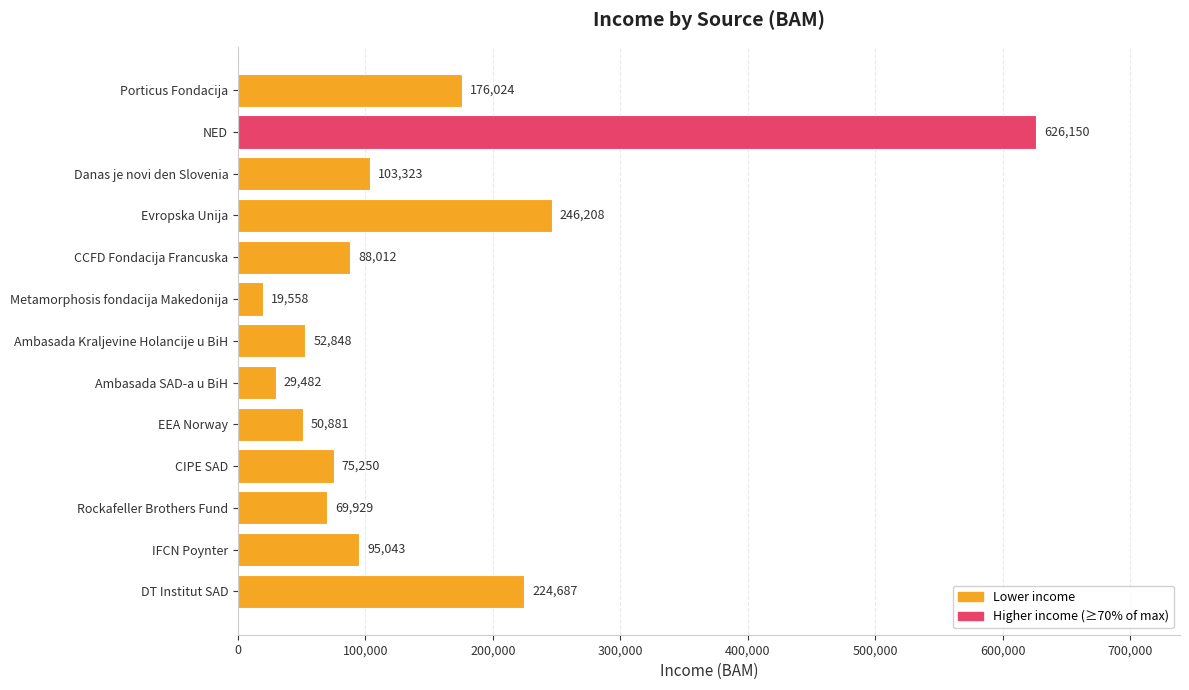

How many bars are there in total?

13